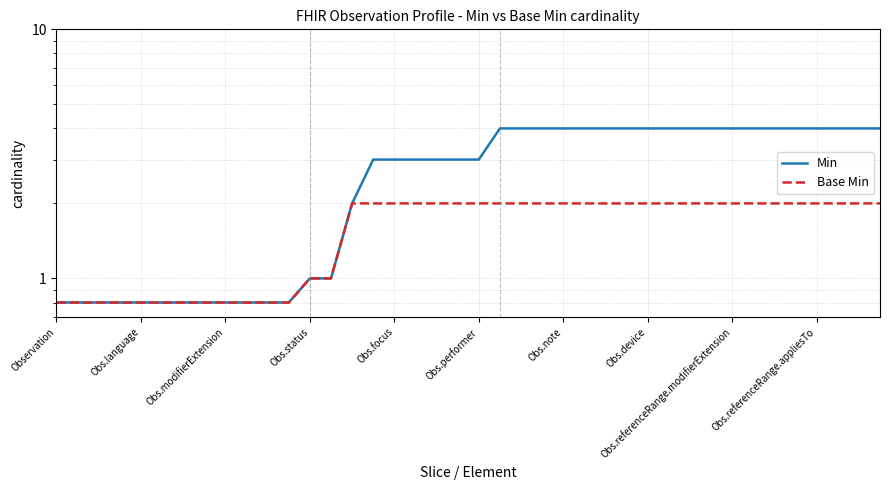

Rank the series by their maximum value, from highest to lowest.

Min, Base Min